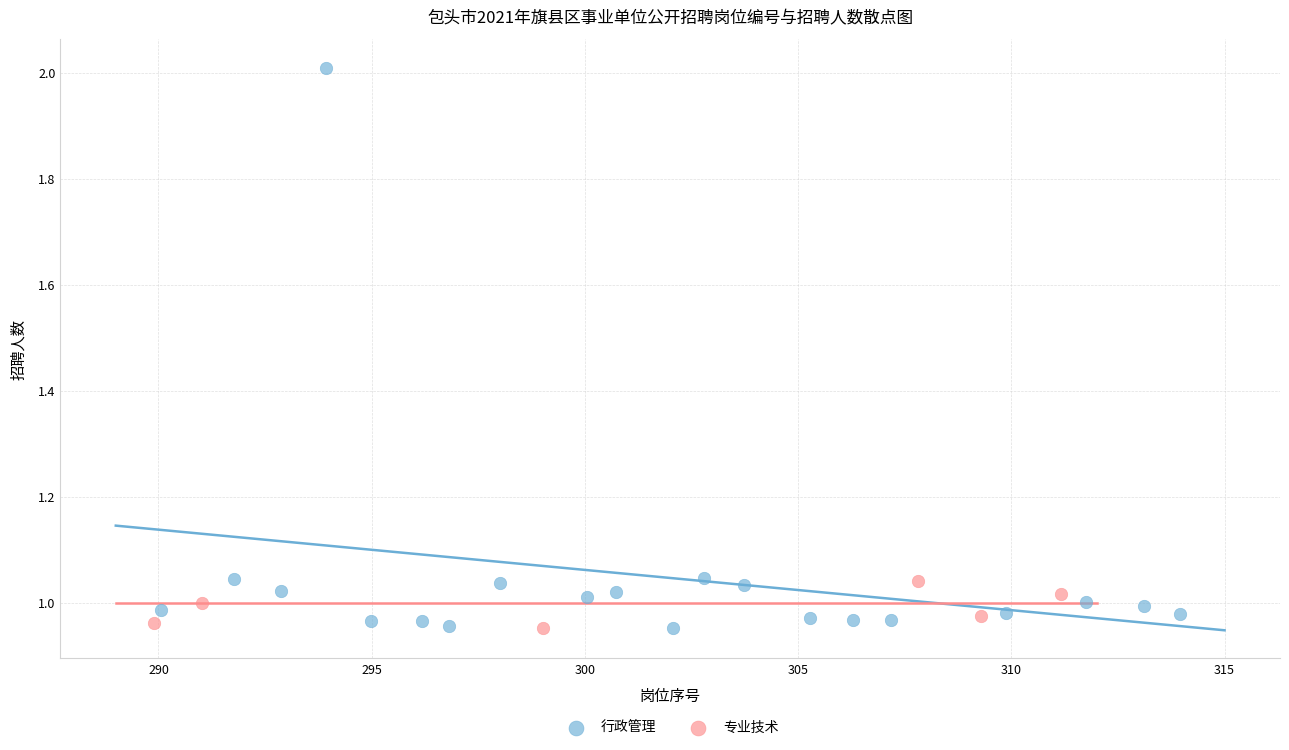

Which series has the largest Y range (max minus min)?

行政管理